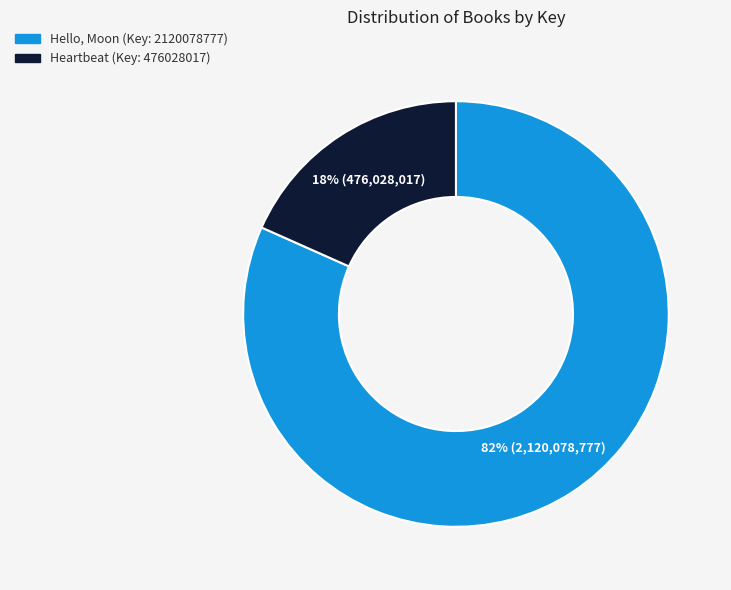

Rank the categories by value from lowest to highest.

Heartbeat (Key: 476028017), Hello, Moon (Key: 2120078777)